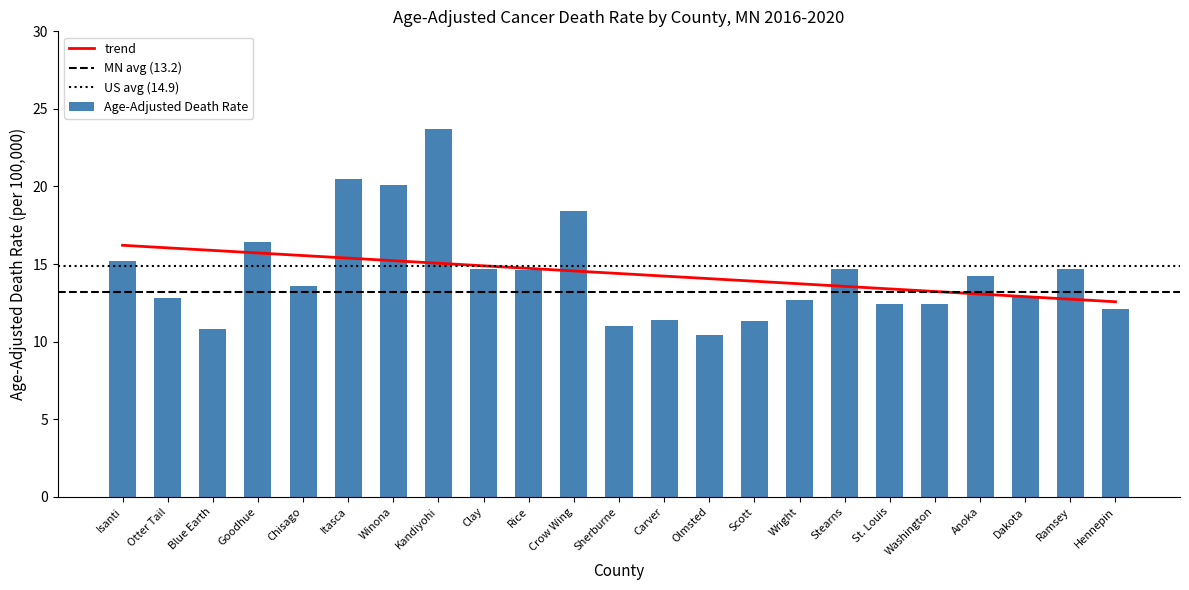

Reading right to left, list all the values displayed in this chart.

Hennepin=12.1	Ramsey=14.7	Dakota=12.9	Anoka=14.2	Washington=12.4	St. Louis=12.4	Stearns=14.7	Wright=12.7	Scott=11.3	Olmsted=10.4	Carver=11.4	Sherburne=11.0	Crow Wing=18.4	Rice=14.6	Clay=14.7	Kandiyohi=23.7	Winona=20.1	Itasca=20.5	Chisago=13.6	Goodhue=16.4	Blue Earth=10.8	Otter Tail=12.8	Isanti=15.2